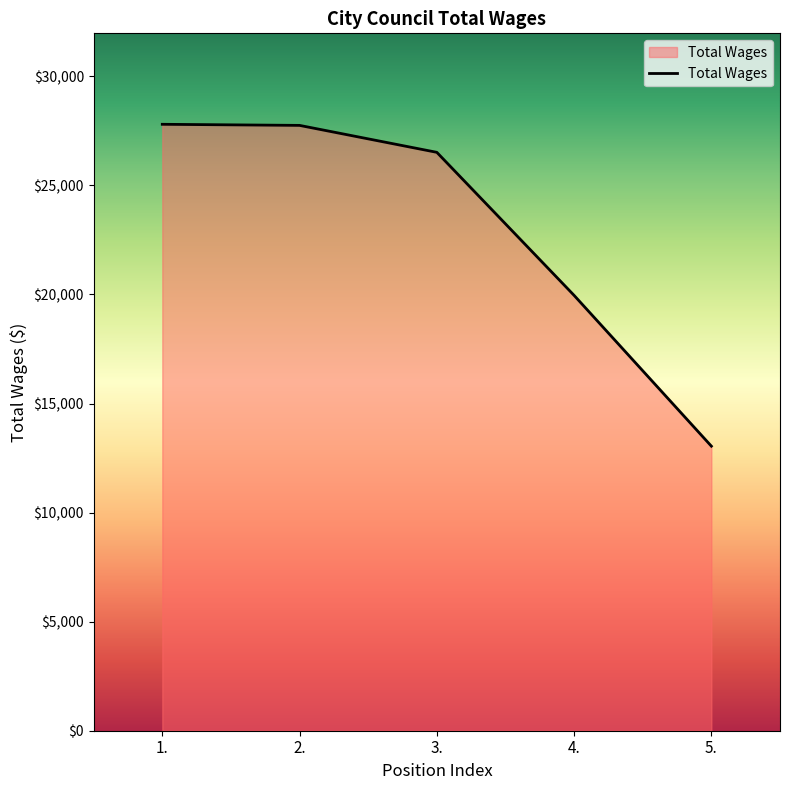

What is the difference between the maximum and second lowest values?

7843